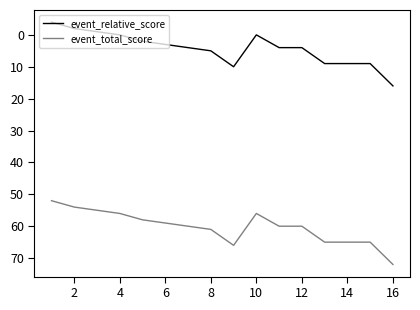

Which series has the largest total across all categories?

event_total_score